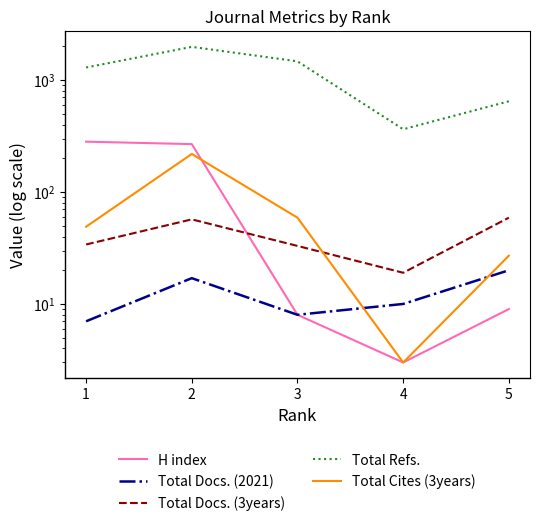

Rank the categories by Total Cites (3years) value from lowest to highest.

4, 5, 1, 3, 2